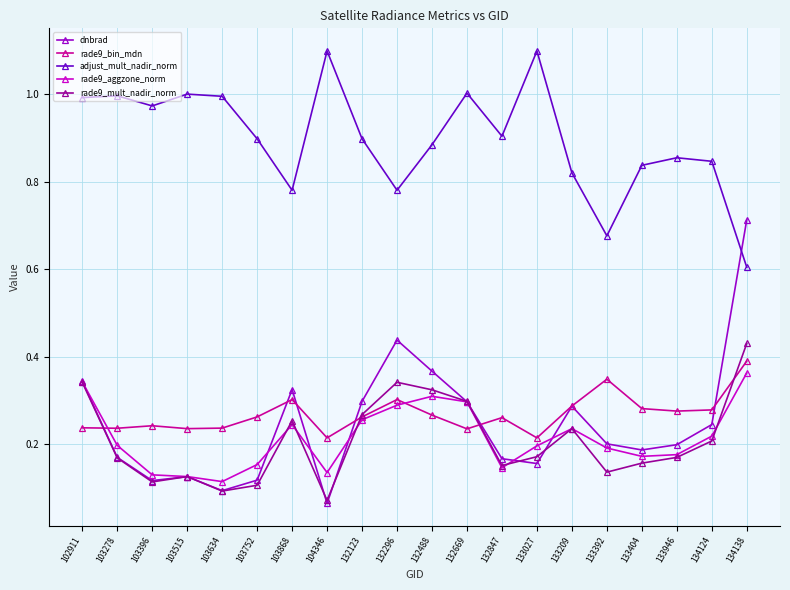

The rade9_aggzone_norm series shows 0.1 at 133027. True or false?

False